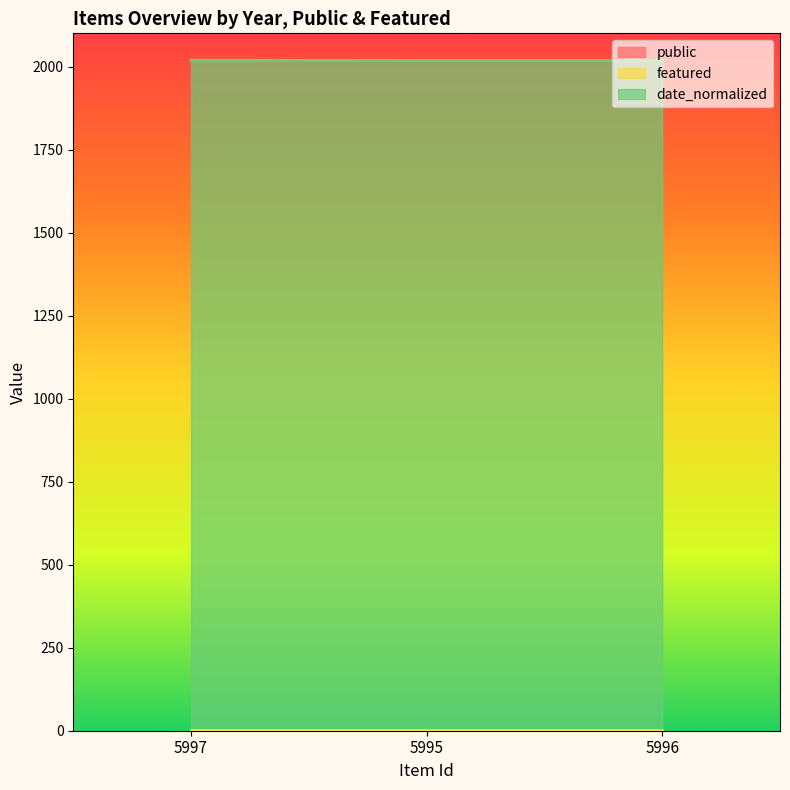

At which category is the sum across all series the highest?

5997